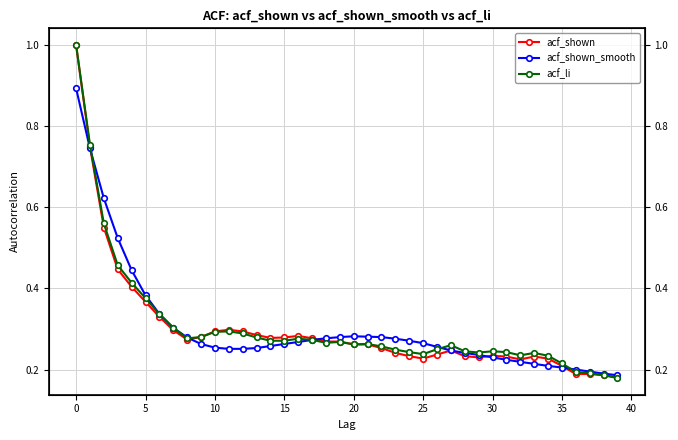

What is the label of the 3rd point from the right?

37